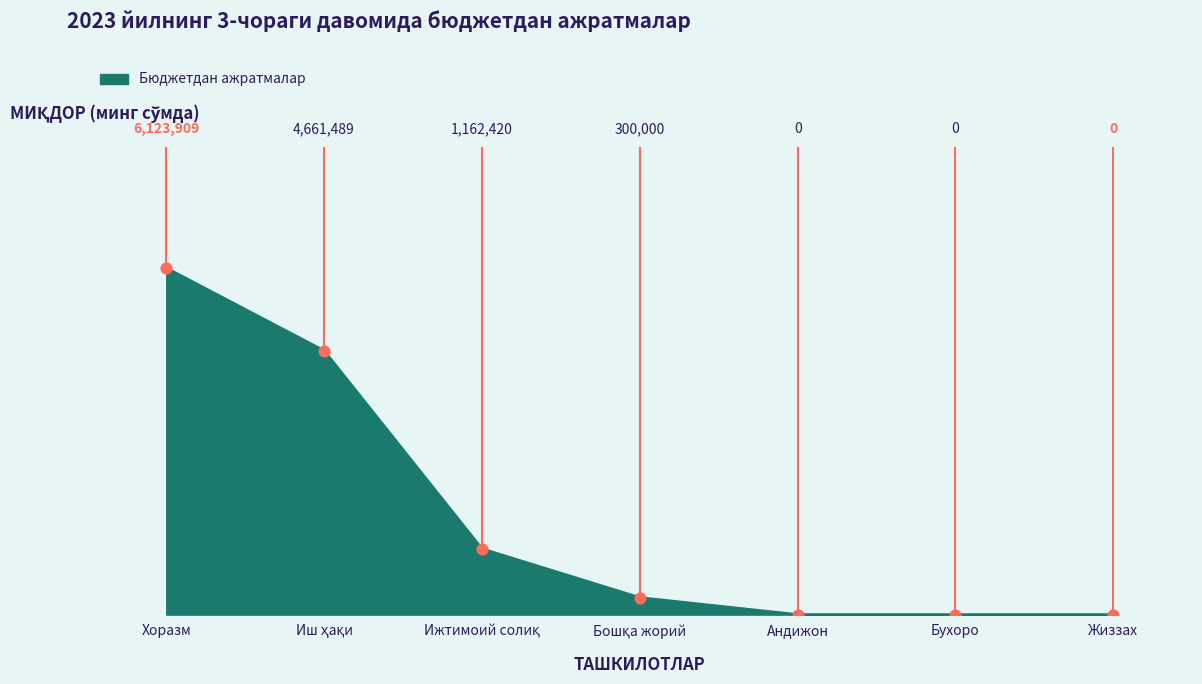

What is the change in value from Ижтимоий солиқ to Жиззах?

-1162420